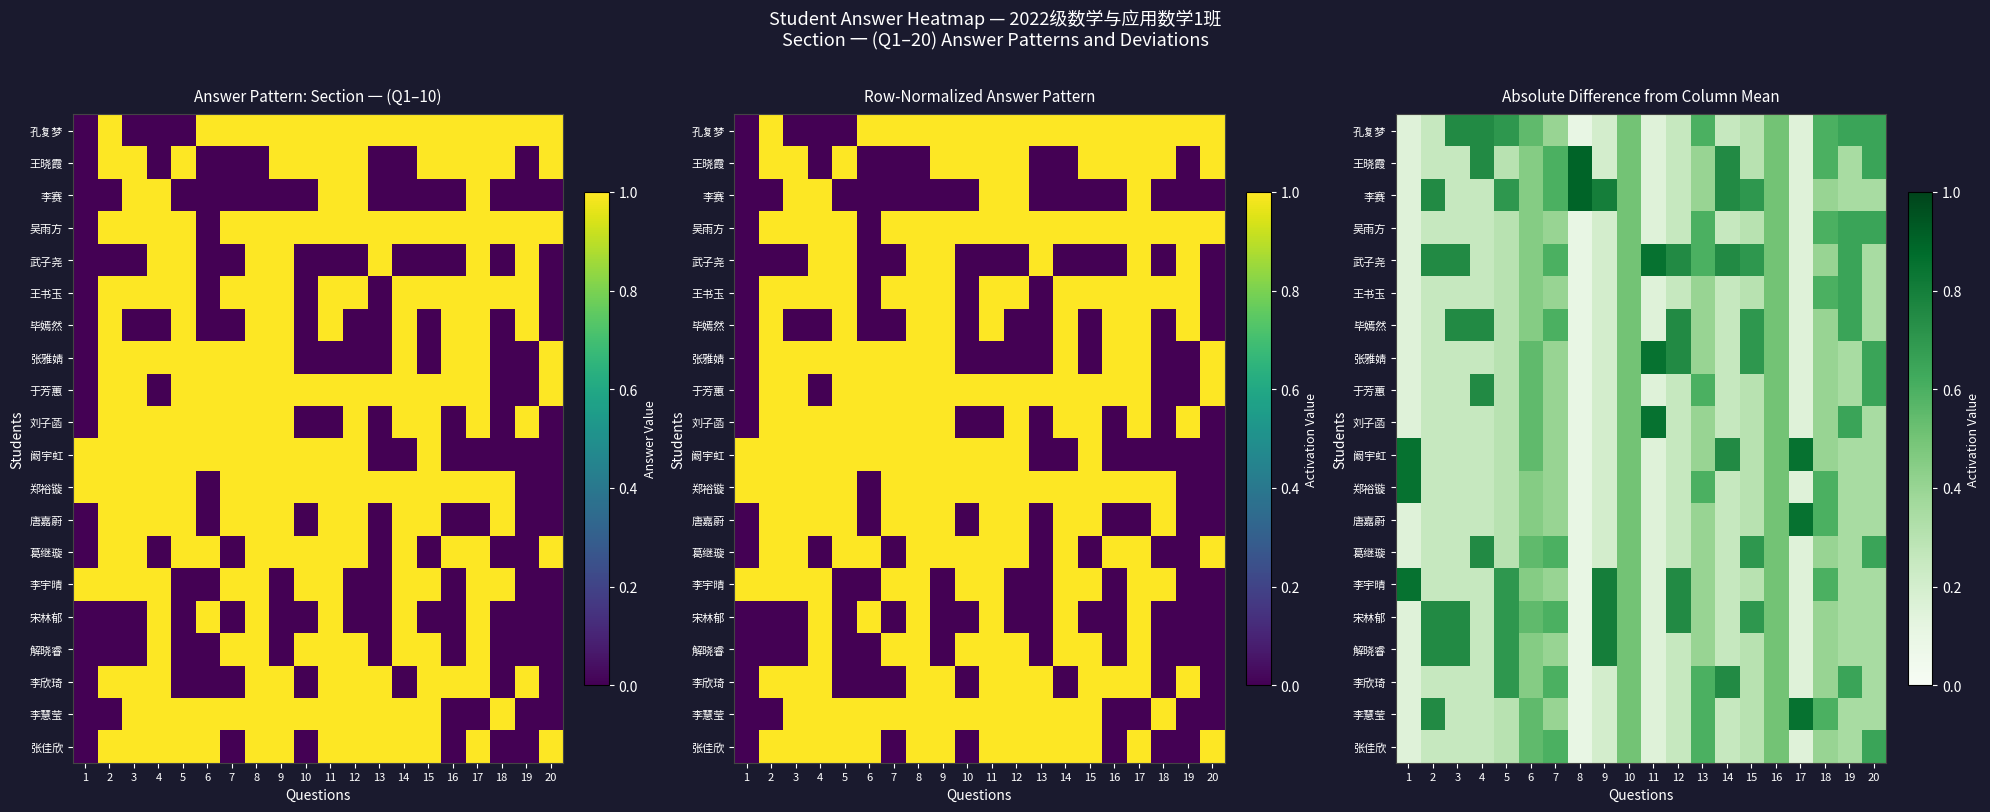

How many 郑裕镟 values are between 0 and 1?

20